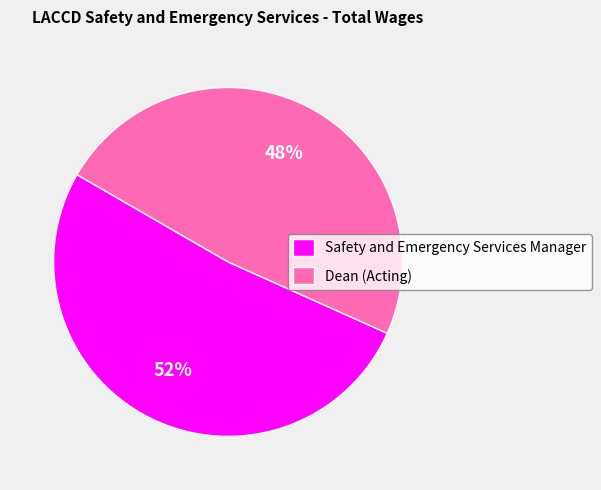

How many slices are in this pie chart?

2